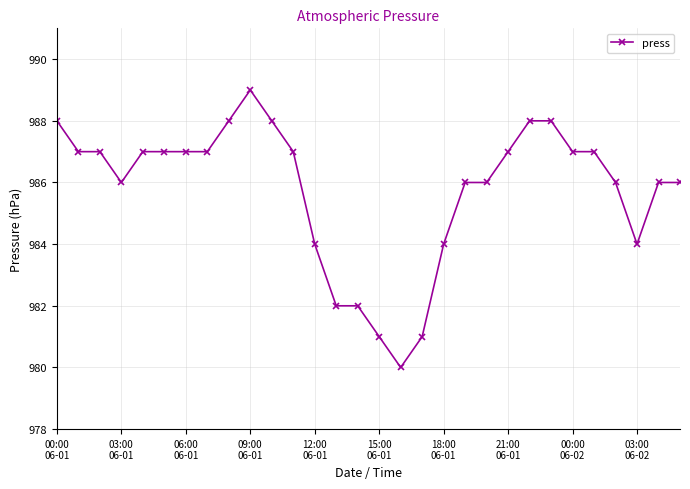

What is the value of the 16th point from the left?

981